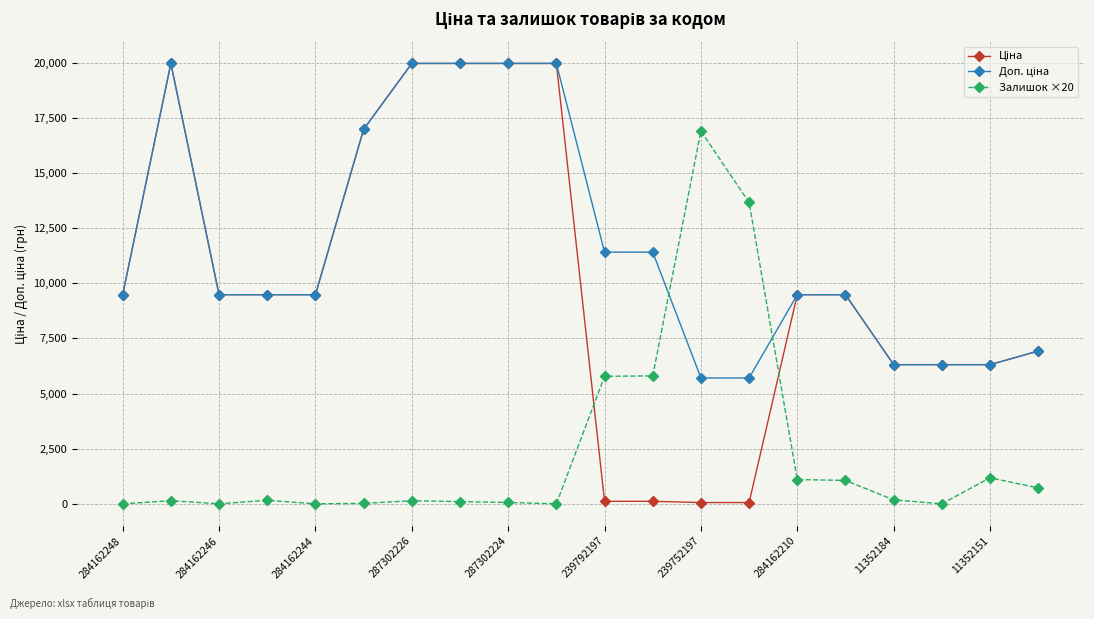

At how many categories does at least one series exceed 8100?

16